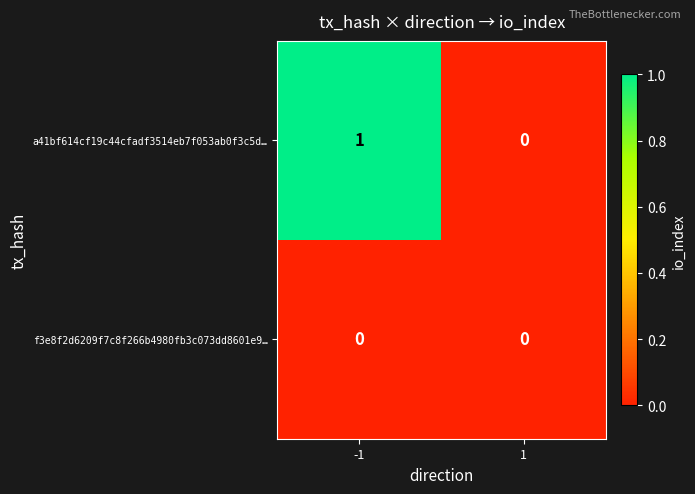

Rank the series by their maximum value, from lowest to highest.

f3e8f2d6209f7c8f266b4980fb3c073dd8601e9…, a41bf614cf19c44cfadf3514eb7f053ab0f3c5d…